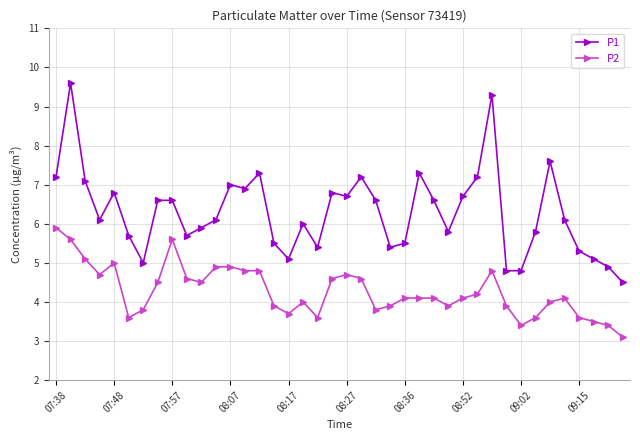

What is the average value of the P1 series?

6.3